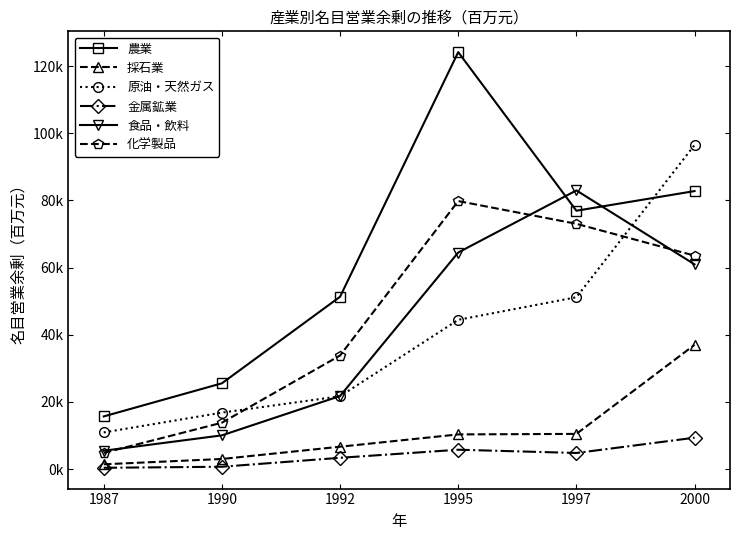

What value does the 化学製品 series have at 1995?

79806.9